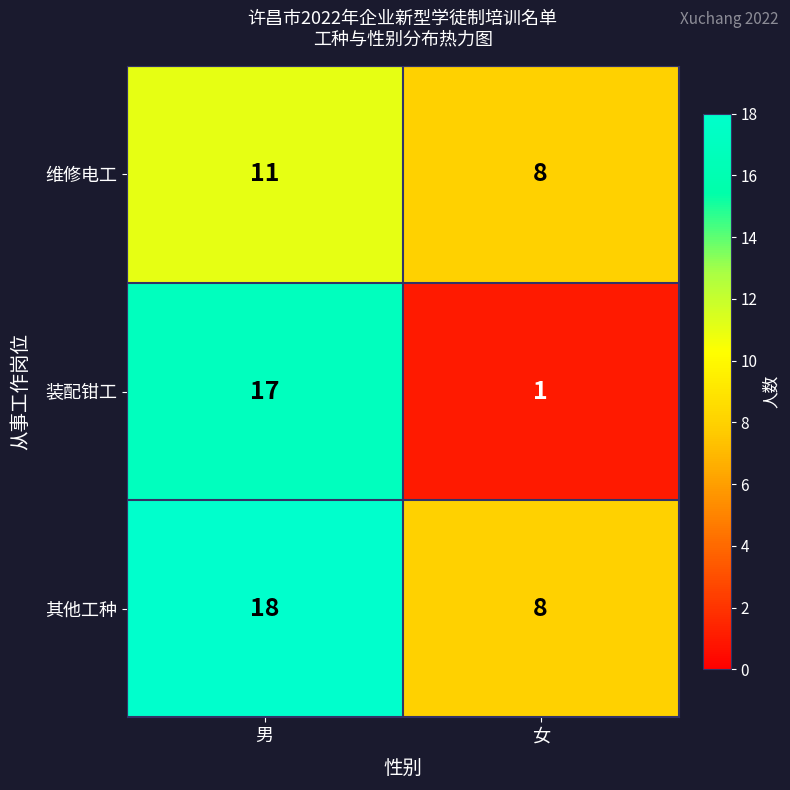

Read the 其他工种 value at 女.

8